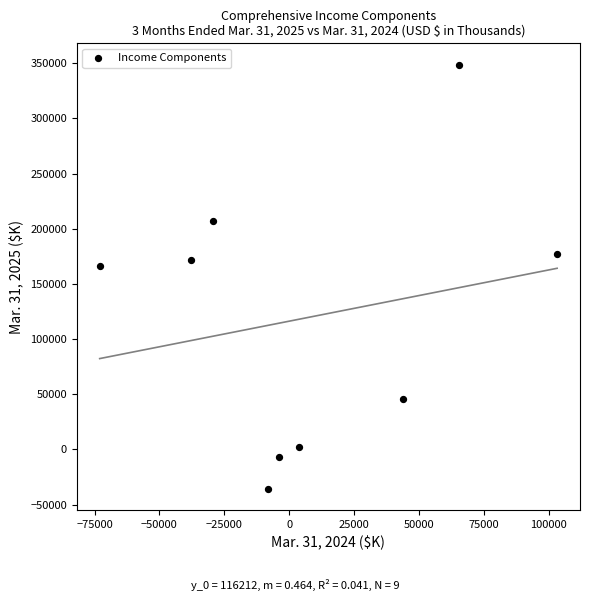

What Y value in the scatter plot is closest to 156543?

165984